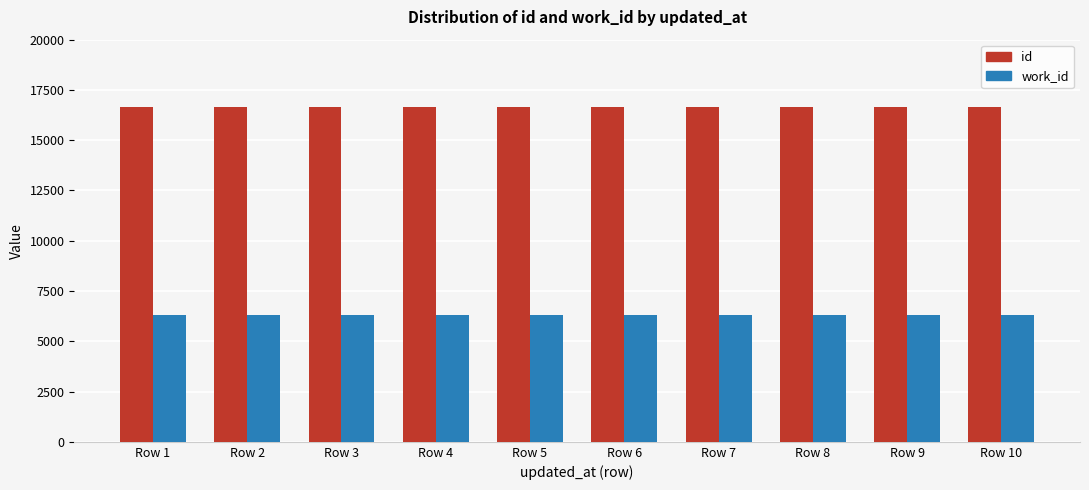

What is the spread (max minus min) of values at Row 6?

10359